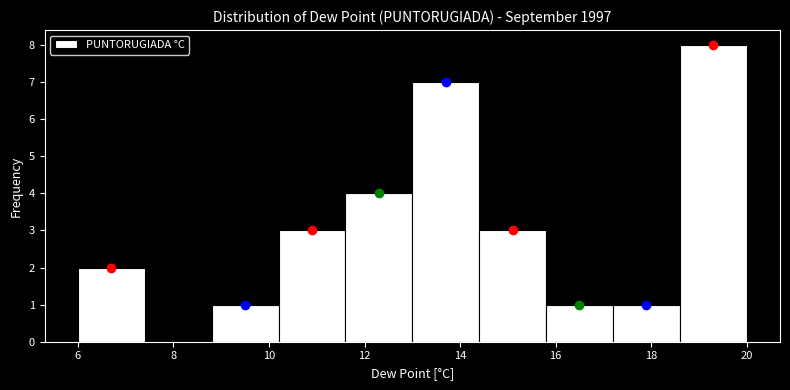

Reading left to right, transcribe this chart: for each bar, give the range it covers on the x-axis and its height. The values are not printed on the chart, so give them approximately, as read against the axis.

6.0 to 7.4: 2
7.4 to 8.8: 0
8.8 to 10.2: 1
10.2 to 11.6: 3
11.6 to 13.0: 4
13.0 to 14.4: 7
14.4 to 15.8: 3
15.8 to 17.2: 1
17.2 to 18.6: 1
18.6 to 20.0: 8